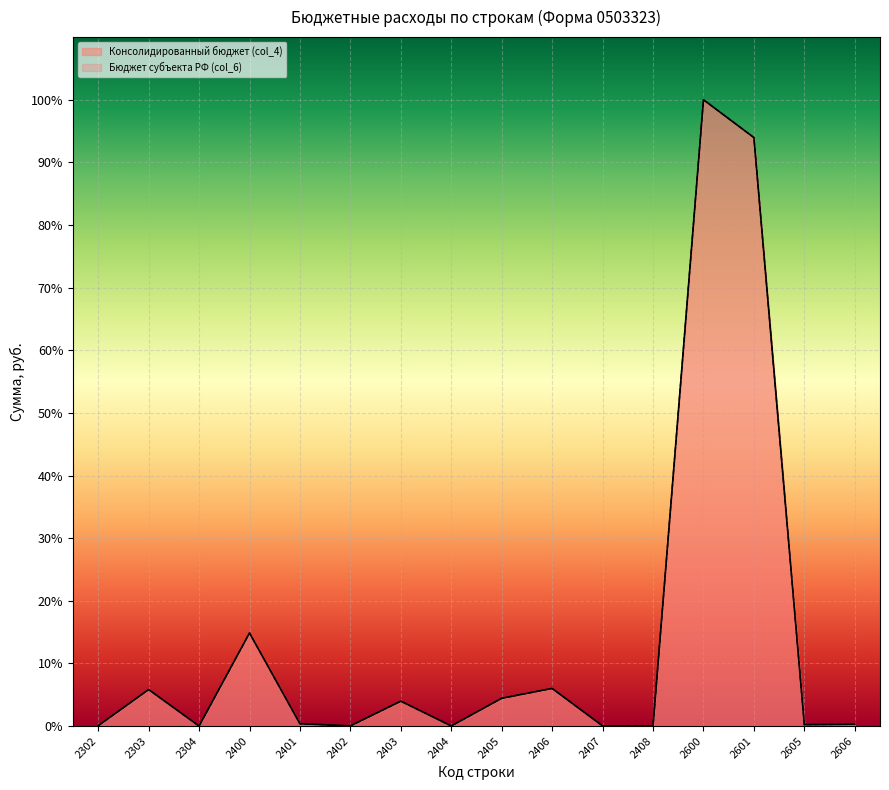

What is the value of the Консолидированный бюджет (col_4) point at the 13th from the left?

100.0